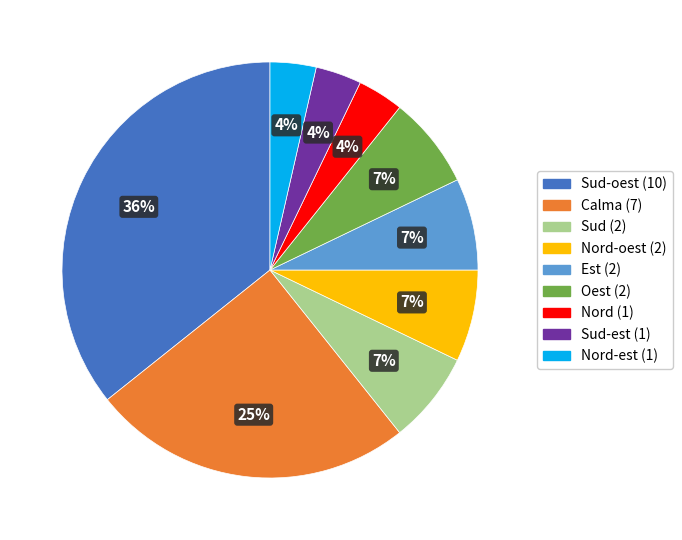

How many segments does this pie chart have?

9